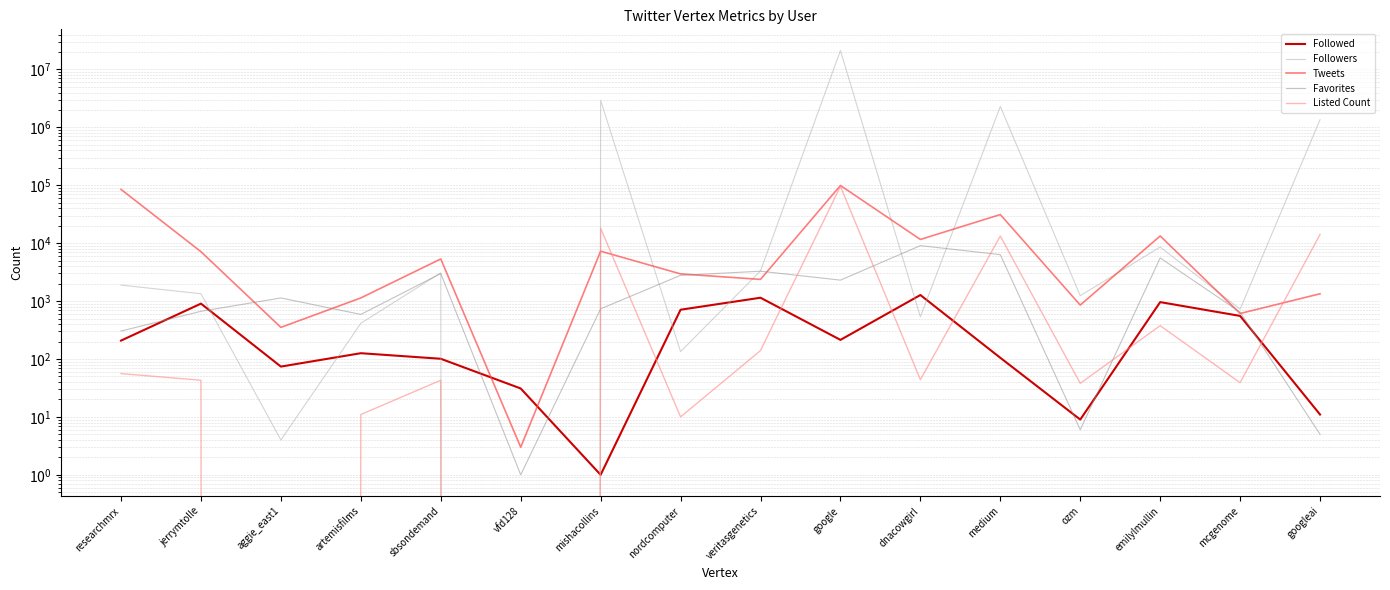

Where is the first local maximum for Listed Count?

sbsondemand